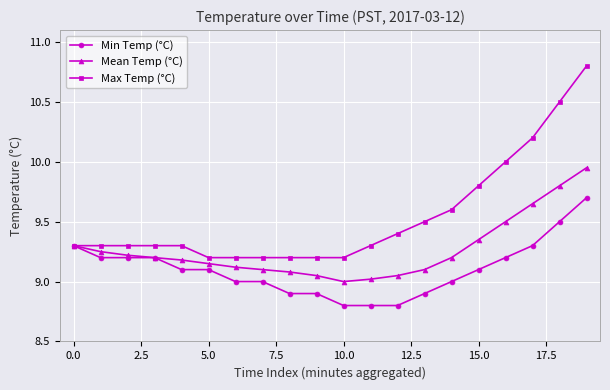

Rank the series by their average value, from lowest to highest.

Min Temp (°C), Mean Temp (°C), Max Temp (°C)